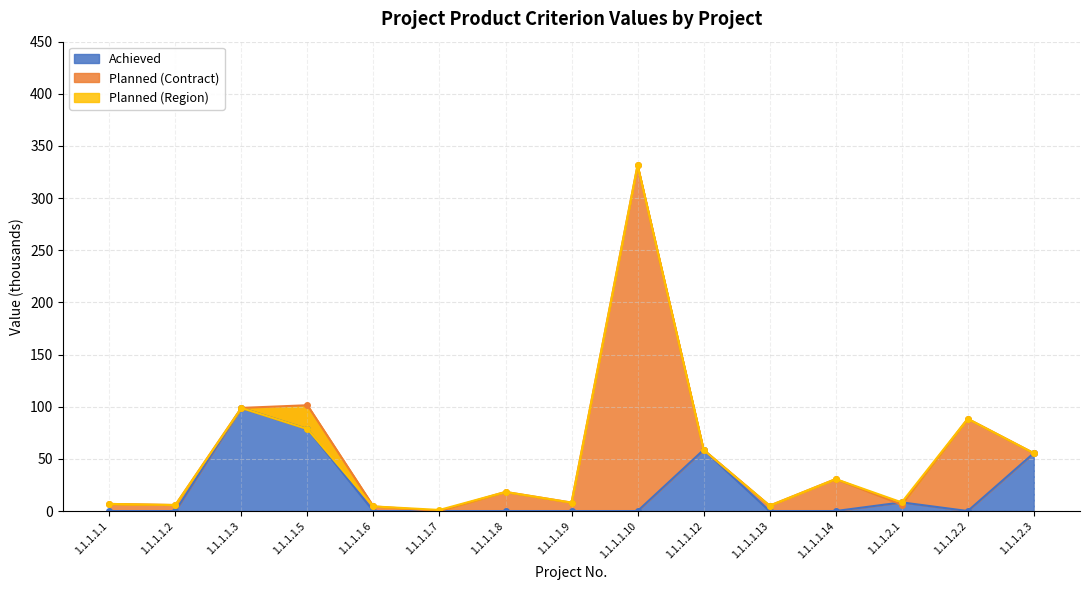

True or false: Achieved has a value of 0.0 at 1.1.1.1.6.

True